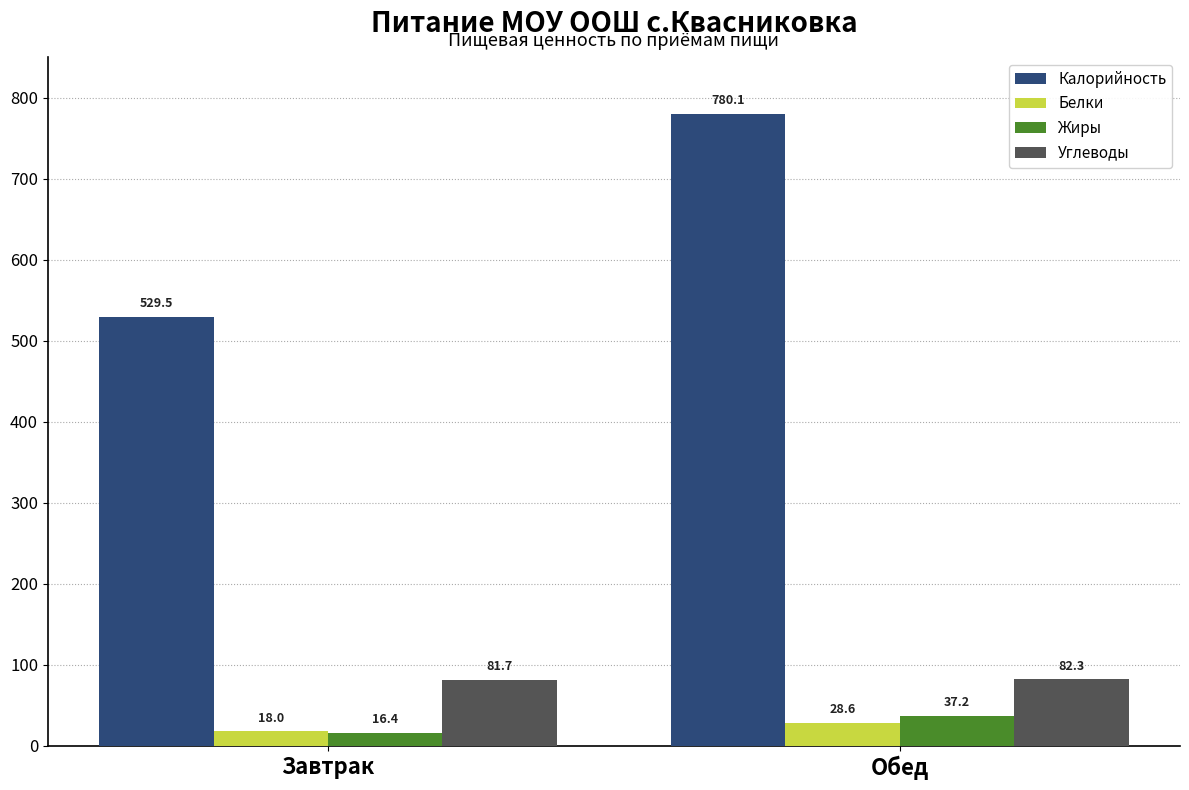

At which label is Углеводы closest to 82?

Завтрак